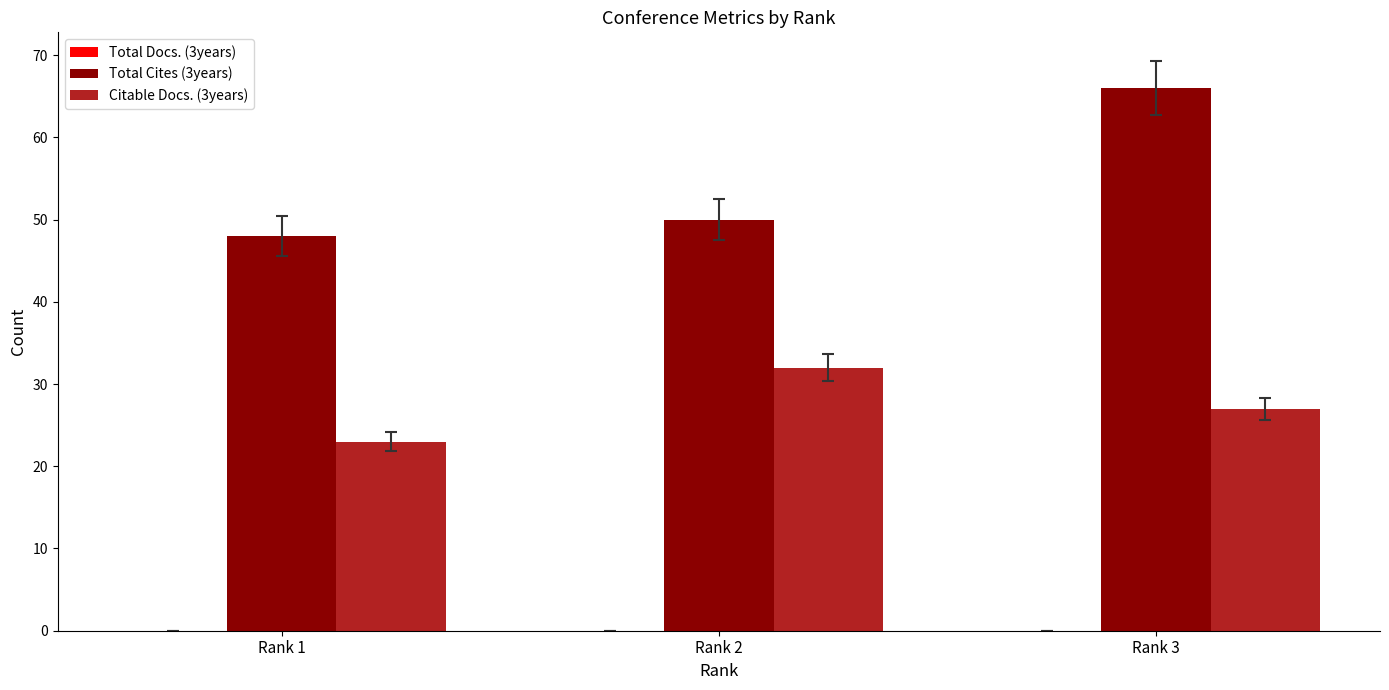

Does the chart contain any negative values?

No